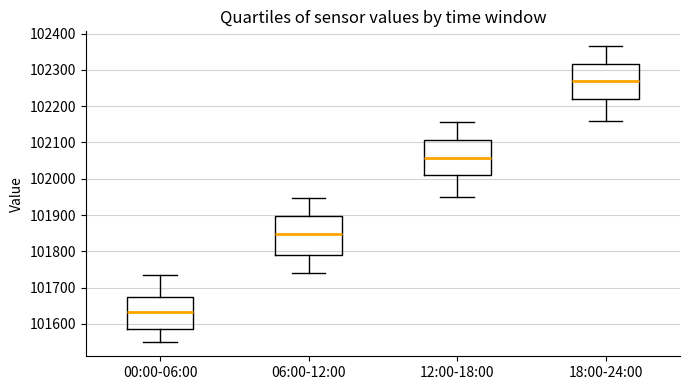

Reading left to right, read every box against the y-axis: the position of its median line, the range the box covers, and the ends of its whiskers. The values are not printed on the chart, so give them approximately, as read against the axis.

00:00-06:00: median 101630, box 101590 to 101670, whiskers 101550 to 101730
06:00-12:00: median 101850, box 101790 to 101900, whiskers 101740 to 101950
12:00-18:00: median 102060, box 102010 to 102110, whiskers 101950 to 102160
18:00-24:00: median 102270, box 102220 to 102320, whiskers 102160 to 102370